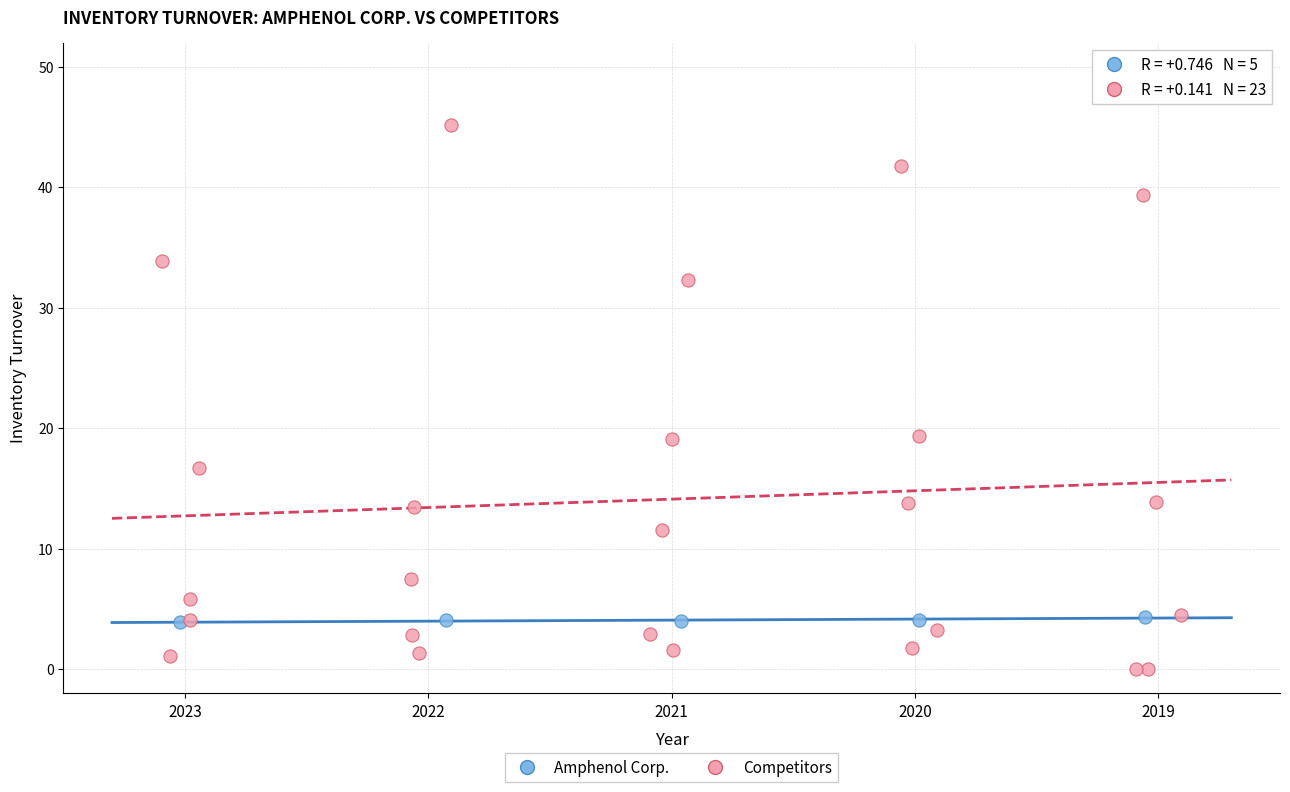

Which series has the largest Y range (max minus min)?

Competitors